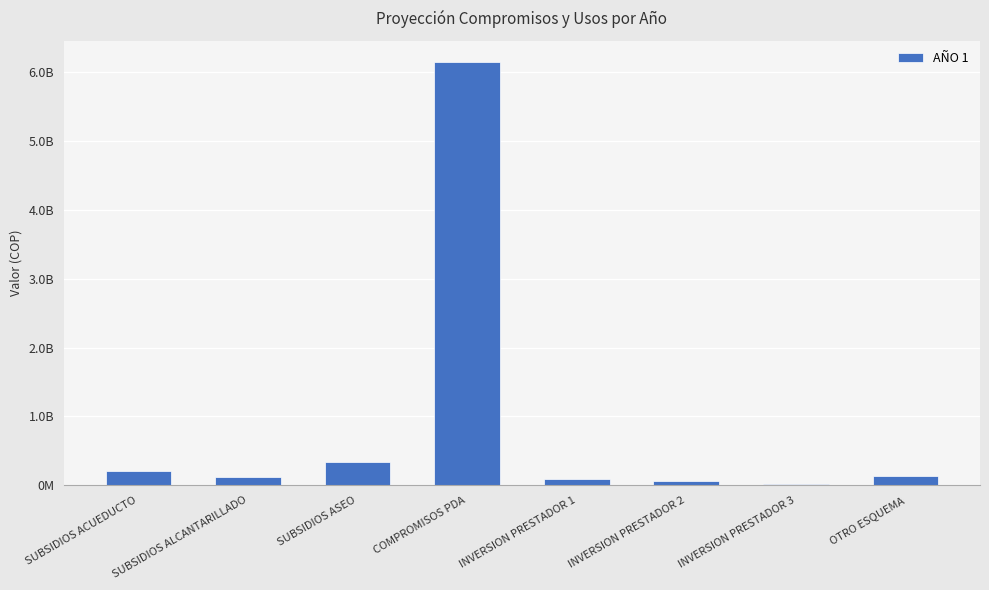

Reading right to left, extract all data points from this chart.

130000000	15800000	56841555	96731821	6150000000	331526407	123310077	203013753